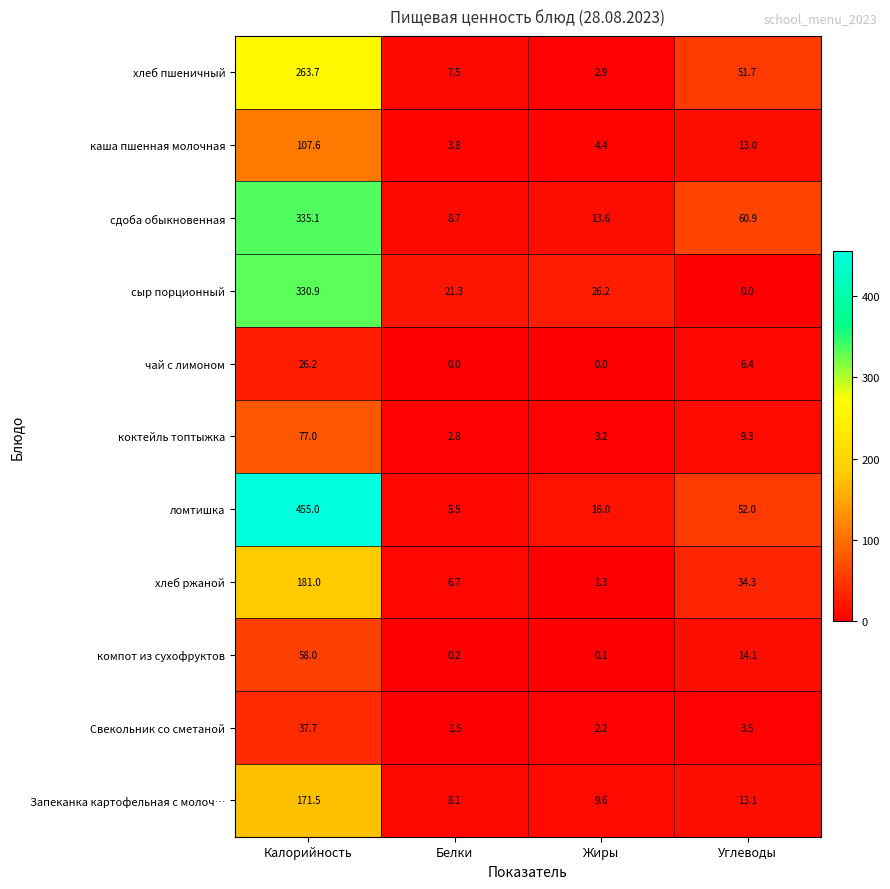

Rank the series at Жиры from highest to lowest value.

сыр порционный, ломтишка, сдоба обыкновенная, Запеканка картофельная с молоч…, каша пшенная молочная, коктейль топтыжка, хлеб пшеничный, Свекольник со сметаной, хлеб ржаной, компот из сухофруктов, чай с лимоном